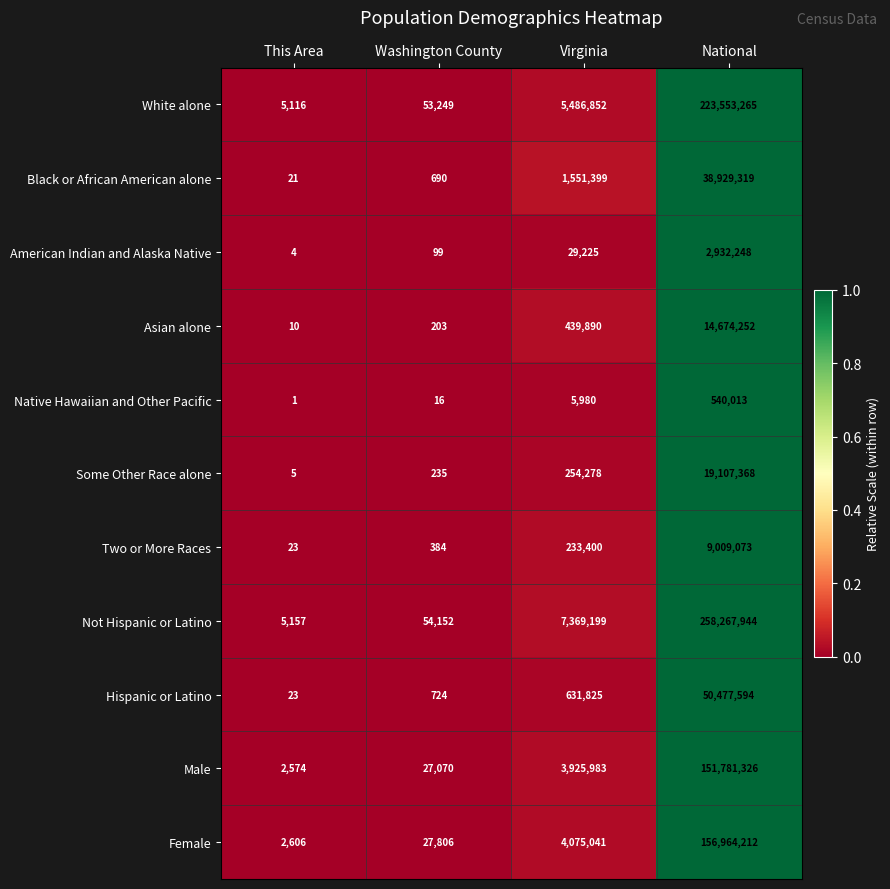

Which category has the highest value in the Asian alone series?

National